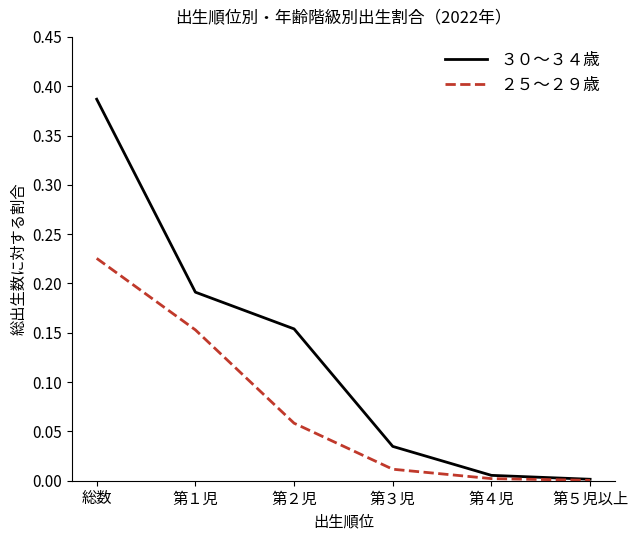

Rank the series at 総数 from lowest to highest value.

２５～２９歳, ３０～３４歳